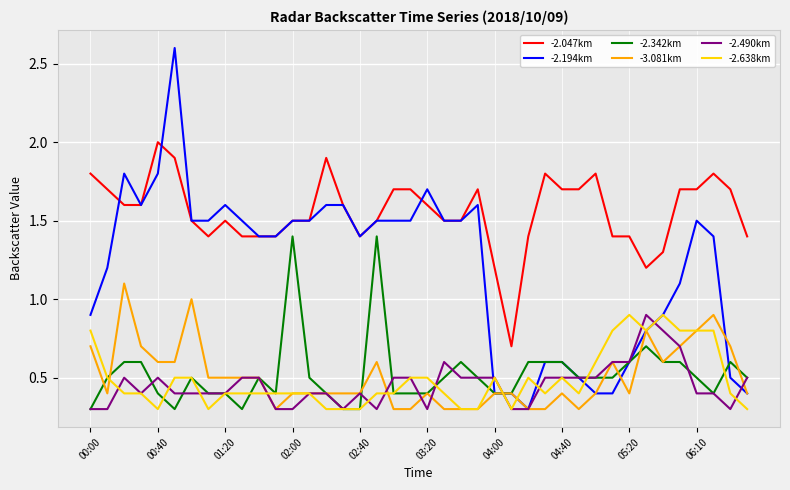

Which series has the largest total across all categories?

-2.047km